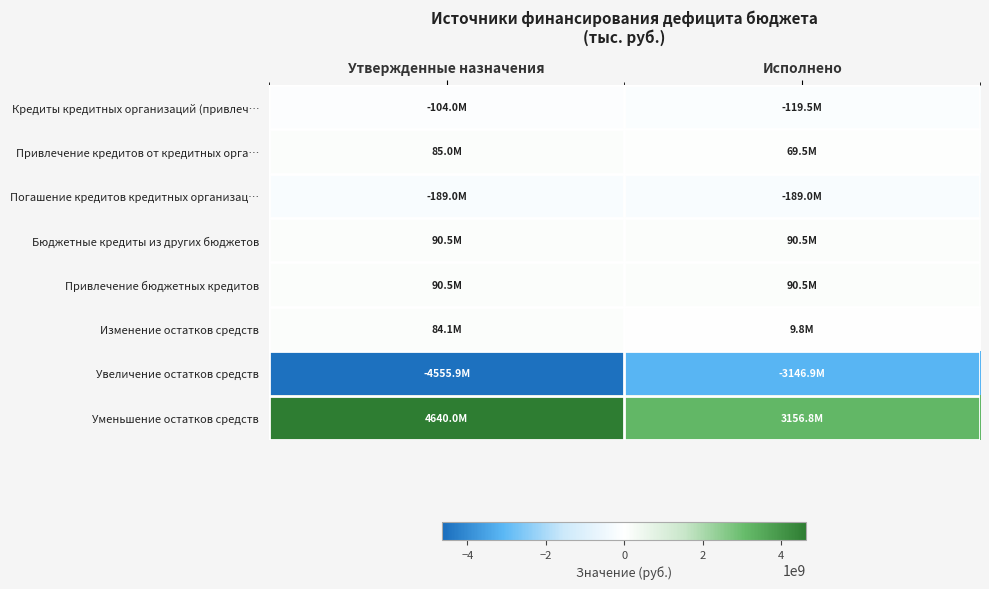

Reading left to right, transcribe all the data shown in this chart.

Кредиты кредитных организаций (привлеч…: Утвержденные назначения=-104008800	Исполнено=-119548800
Привлечение кредитов от кредитных орга…: Утвержденные назначения=85040000	Исполнено=69500000
Погашение кредитов кредитных организац…: Утвержденные назначения=-189048800	Исполнено=-189048800
Бюджетные кредиты из других бюджетов: Утвержденные назначения=90548800	Исполнено=90548800
Привлечение бюджетных кредитов: Утвержденные назначения=90548800	Исполнено=90548800
Изменение остатков средств: Утвержденные назначения=84072995	Исполнено=9825796
Увеличение остатков средств: Утвержденные назначения=-4555947305	Исполнено=-3146946767
Уменьшение остатков средств: Утвержденные назначения=4640020300	Исполнено=3156772563